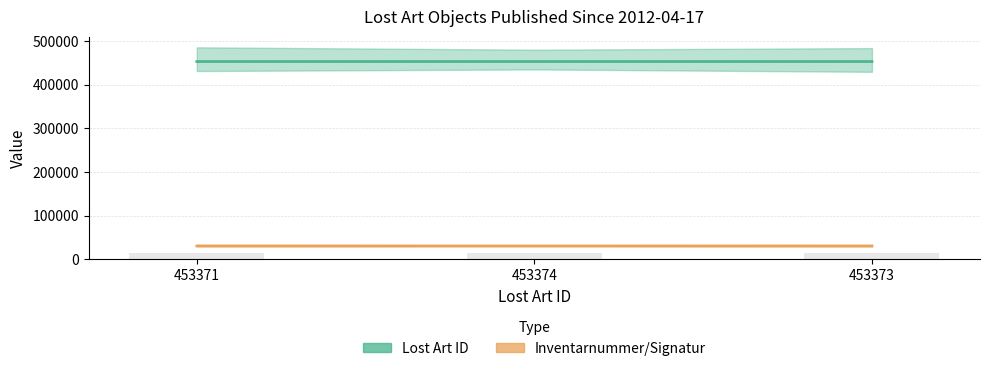

Which category has the highest value across all series?

453374